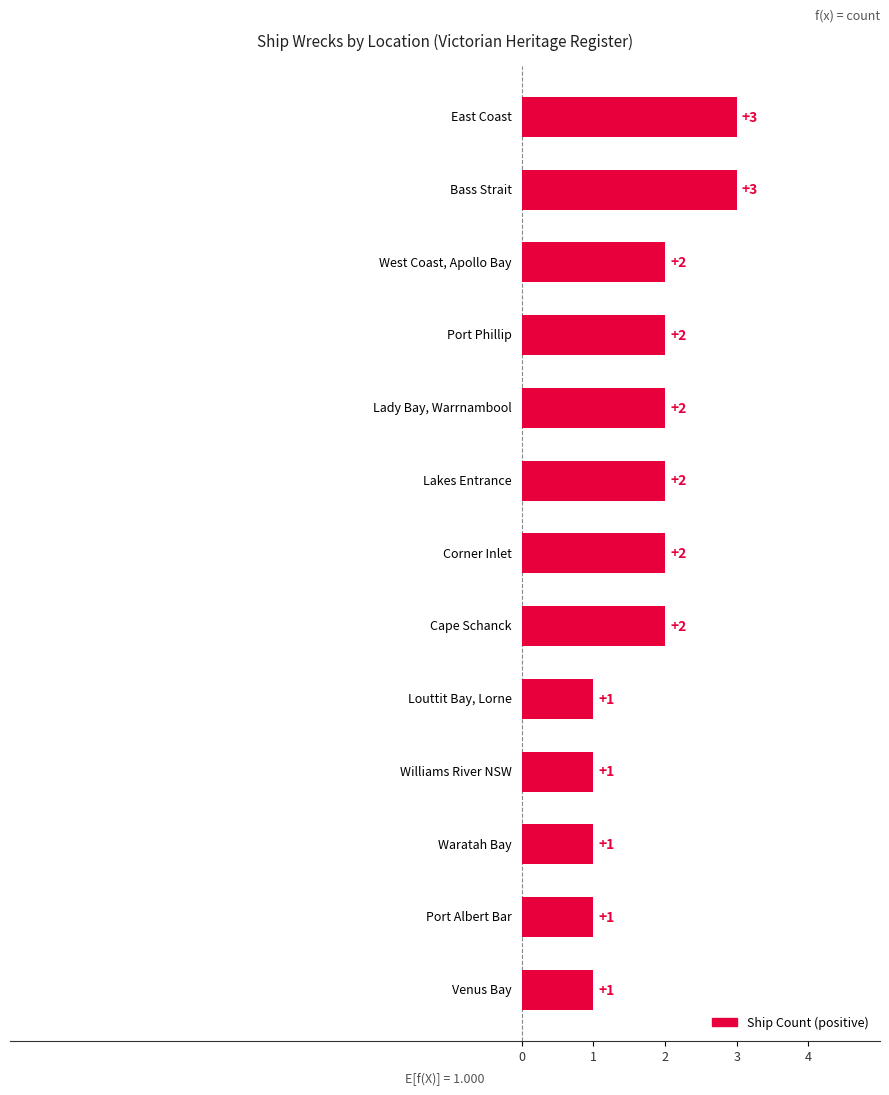

What is the maximum value shown in the chart?

3